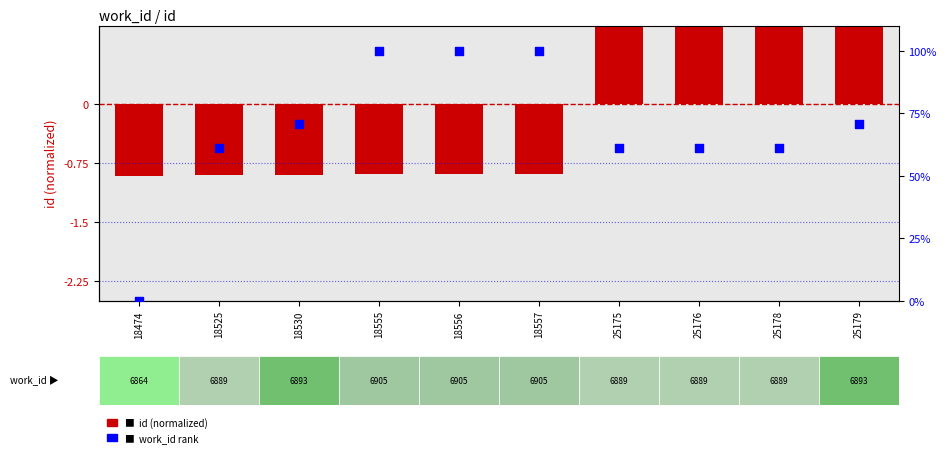

Is the value of work_id rank at 25175 greater than the value of id (normalized) at 18555?

Yes